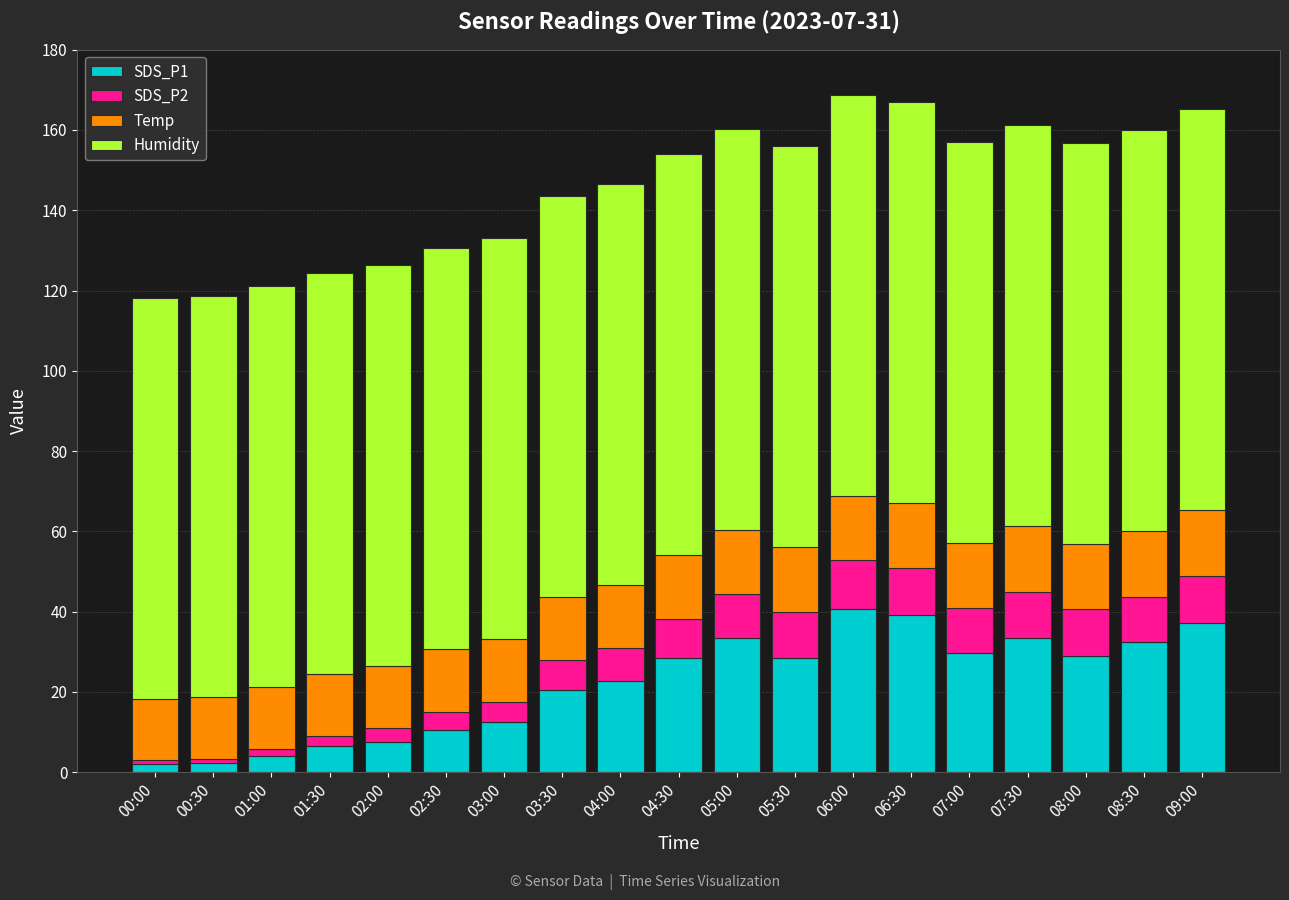

Is it true that SDS_P1 equals 50.3 at 05:00?

False